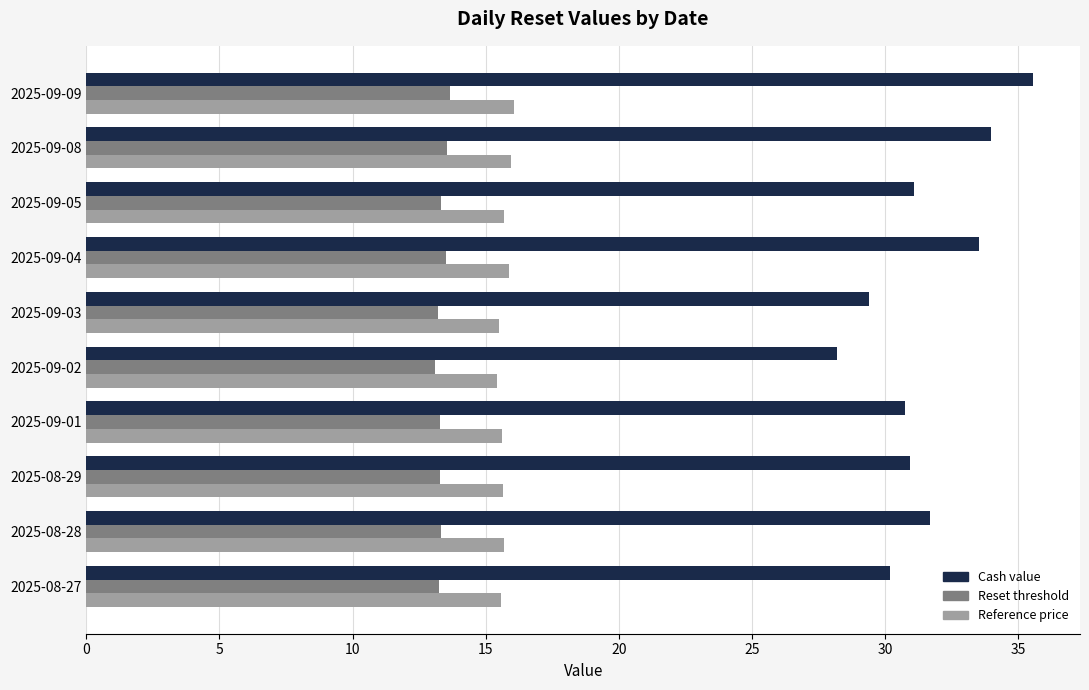

Which series has the widest spread of values?

Cash value